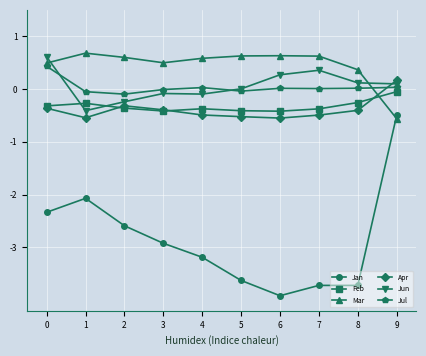

True or false: Jul and Apr intersect in this chart.

True